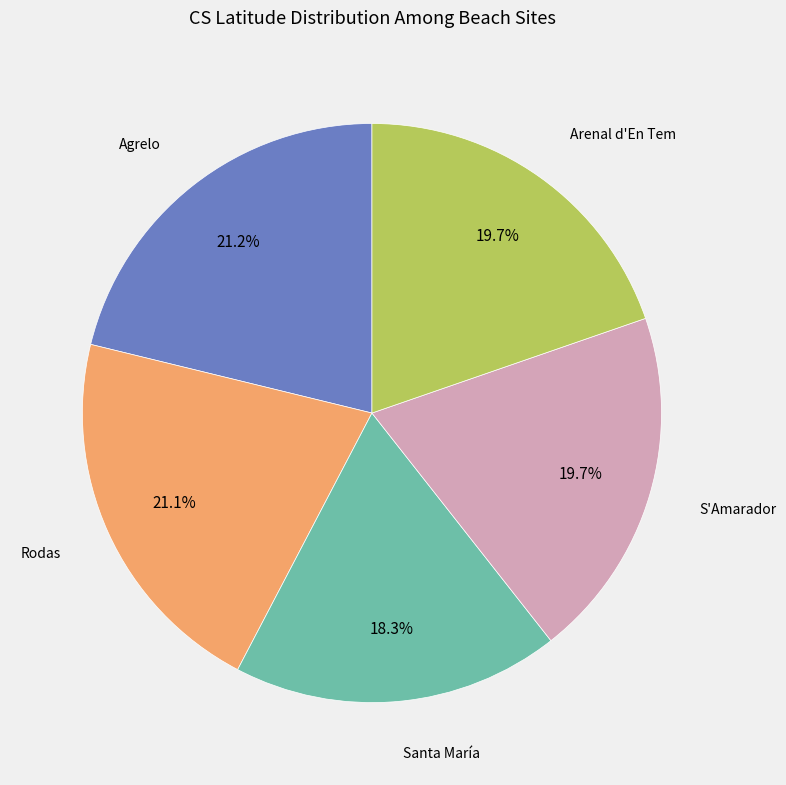

Which category has the smallest portion of the pie?

Santa María